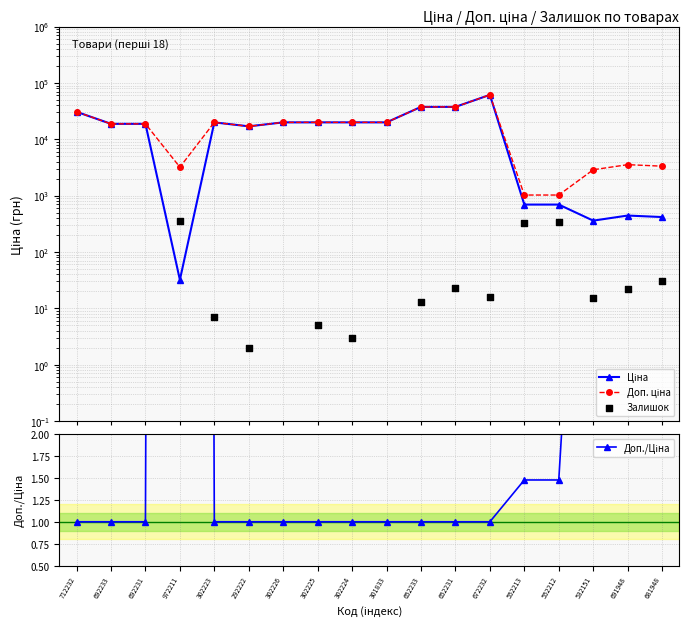

At which category is the sum across all series the highest?

672232